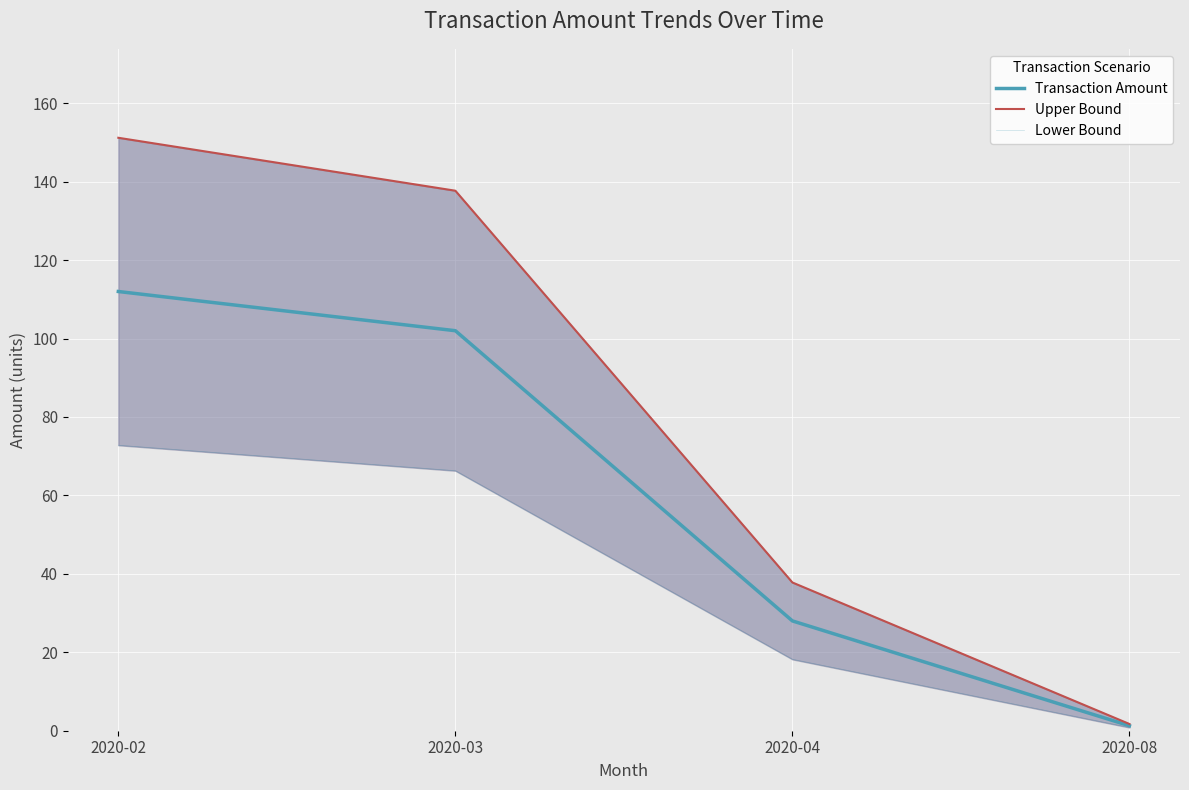

Which series has the widest spread of values?

Upper Bound